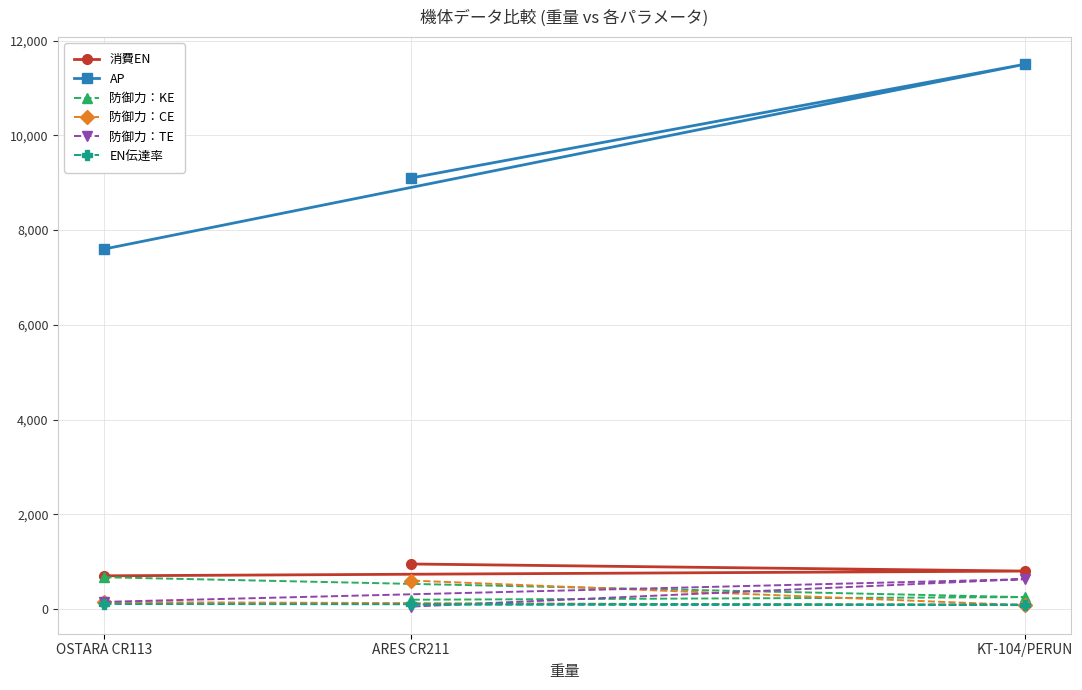

The value of AP at OSTARA CR113 is 7600. True or false?

True